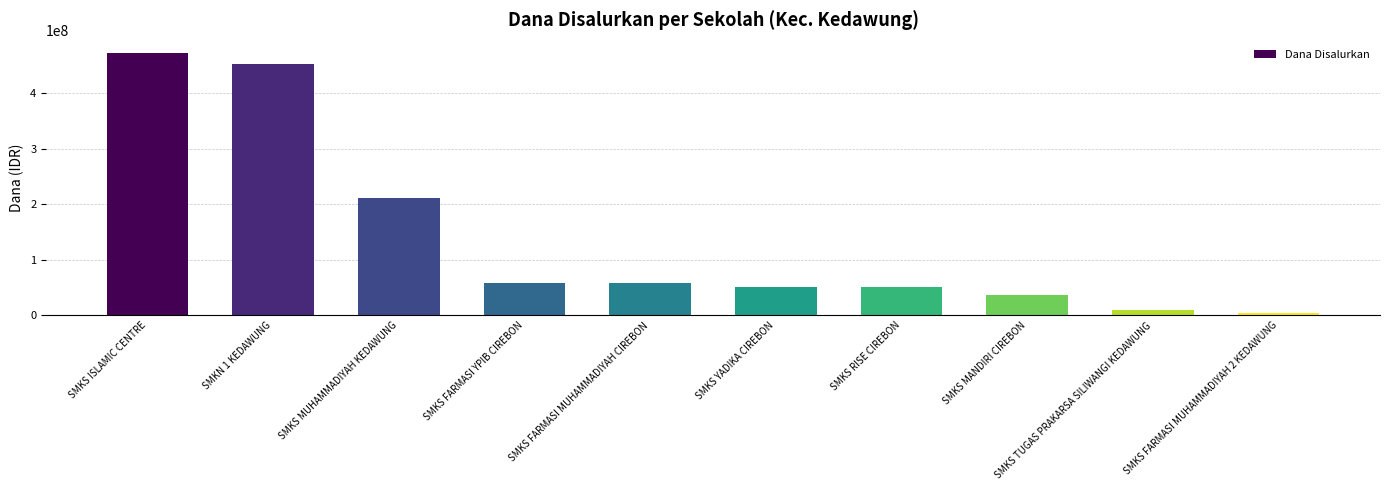

Which category has the highest value across all series?

SMKS ISLAMIC CENTRE